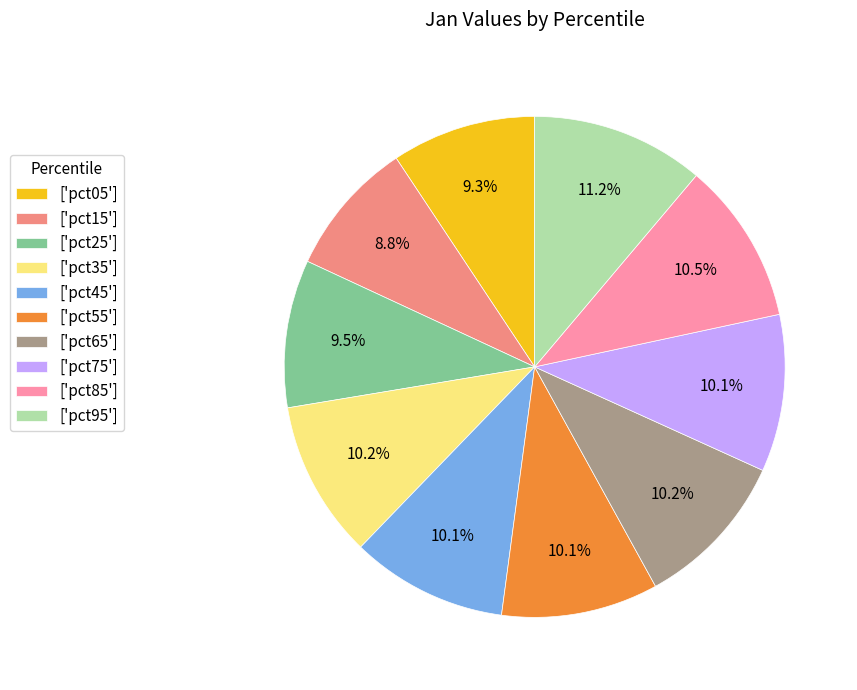

Do ['pct15'] and ['pct05'] together represent more than half of the pie?

No